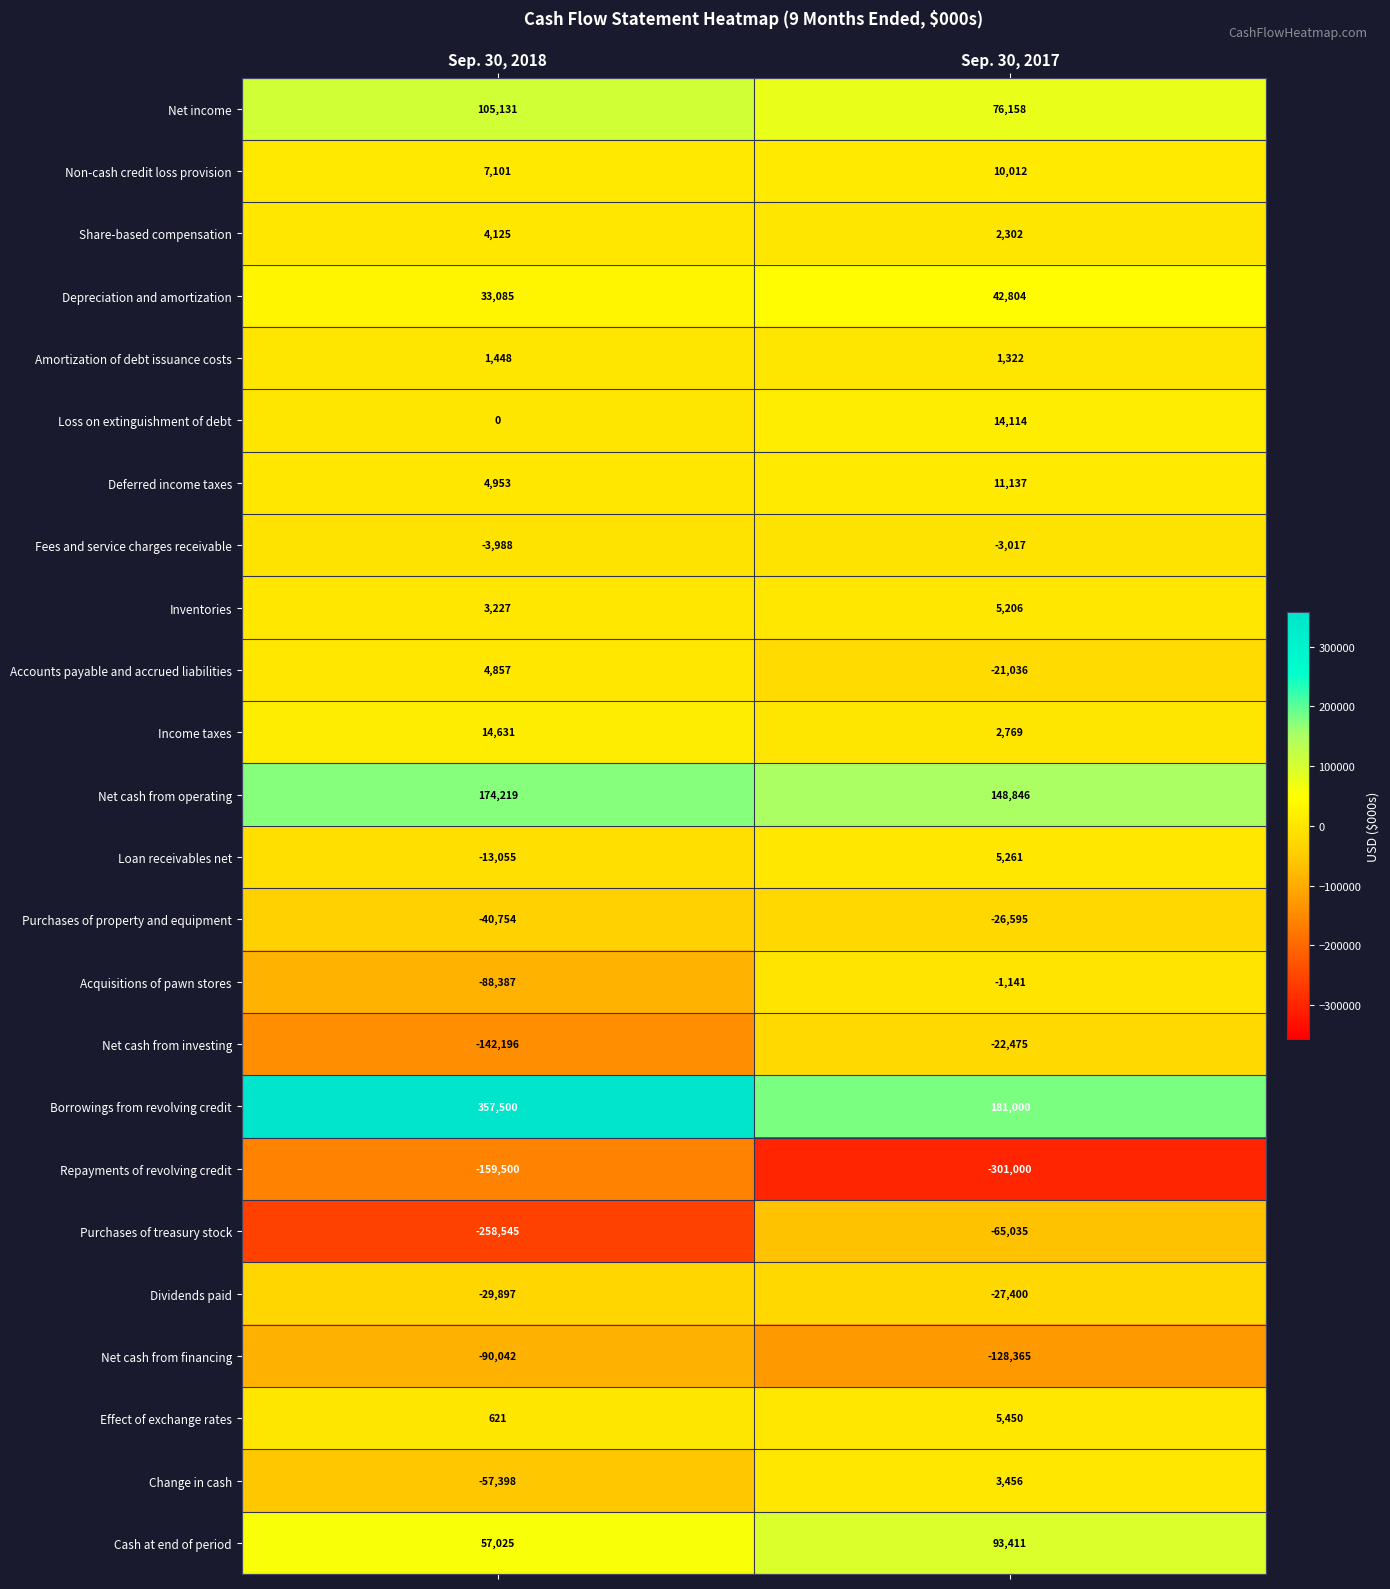

What value does the Dividends paid series have at Sep. 30, 2018, to the nearest 10?

-29900